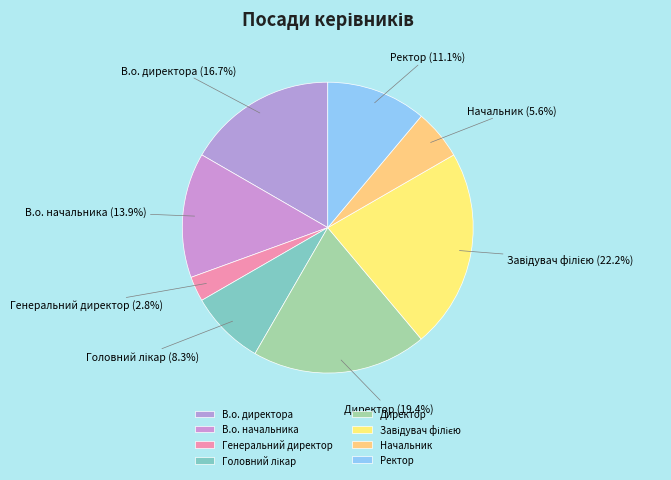

What is the smallest slice in the pie chart?

Генеральний директор